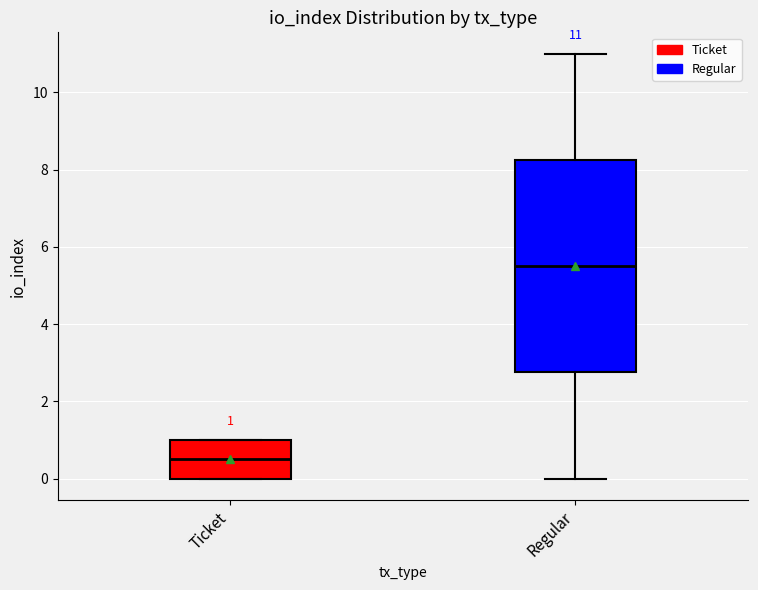

Which box's median line is the highest?

Regular